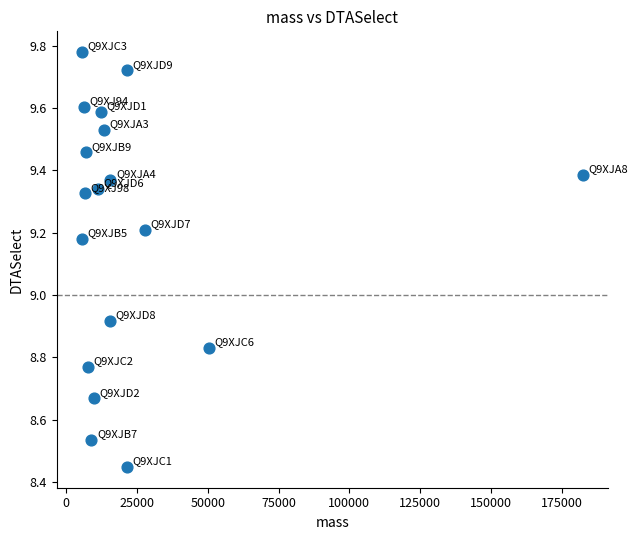

What is the range of X values (max minus min)?

177025.8